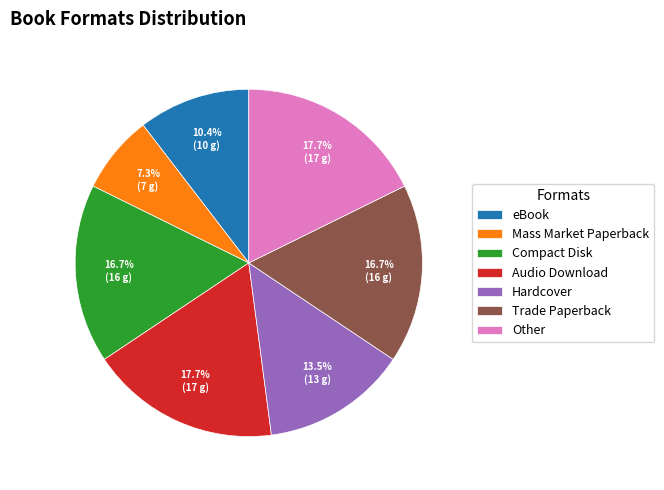

To the nearest percent, what is the difference between the Audio Download and eBook slice percentages?

7%